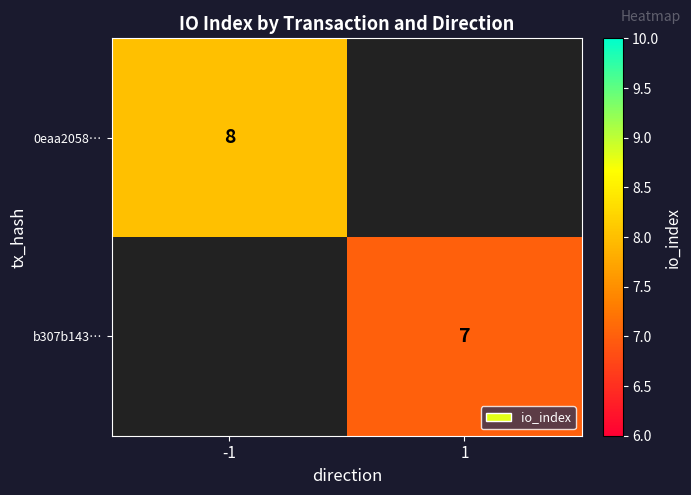

The b307b143… series shows 7 at 1. True or false?

True